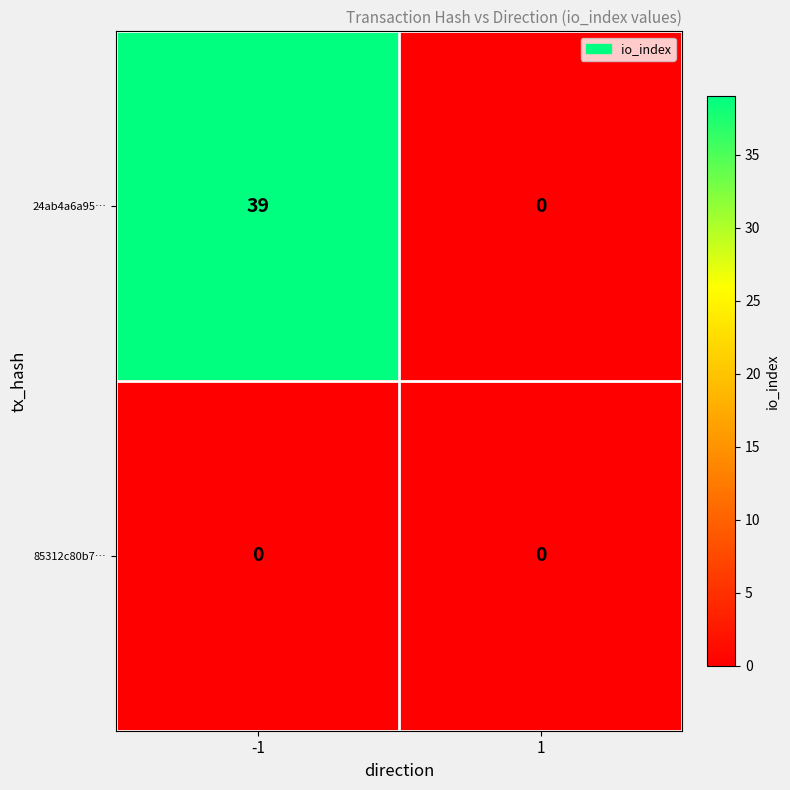

Reading left to right, what are all the values shown in this chart?

24ab4a6a95…: 39	0
85312c80b7…: 0	0